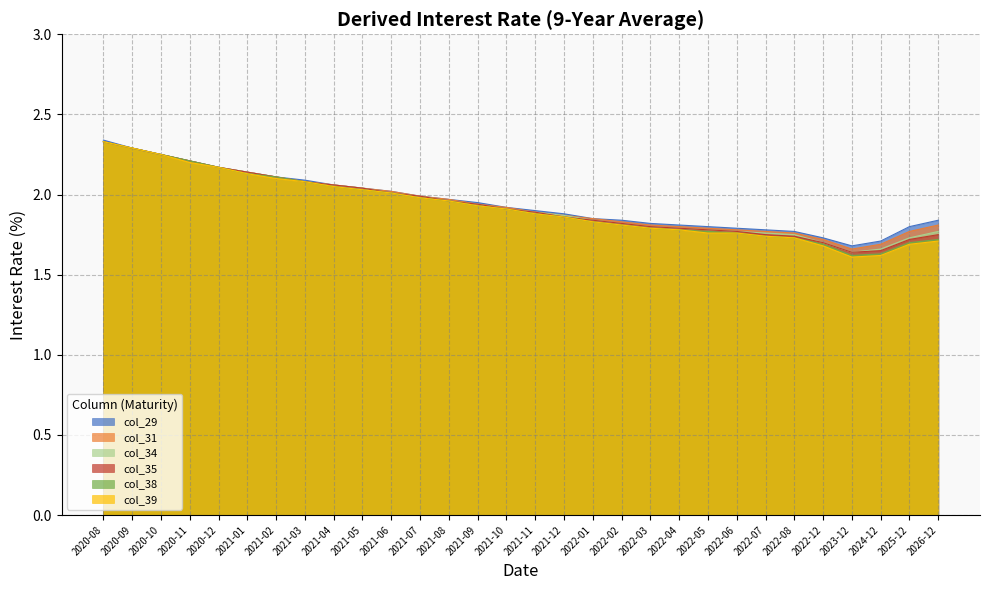

List the labels in order of col_39 value, smallest first.

2023-12, 2024-12, 2022-12, 2025-12, 2026-12, 2022-08, 2022-07, 2022-05, 2022-06, 2022-04, 2022-03, 2022-02, 2022-01, 2021-12, 2021-11, 2021-10, 2021-09, 2021-08, 2021-07, 2021-06, 2021-05, 2021-04, 2021-03, 2021-02, 2021-01, 2020-12, 2020-11, 2020-10, 2020-09, 2020-08